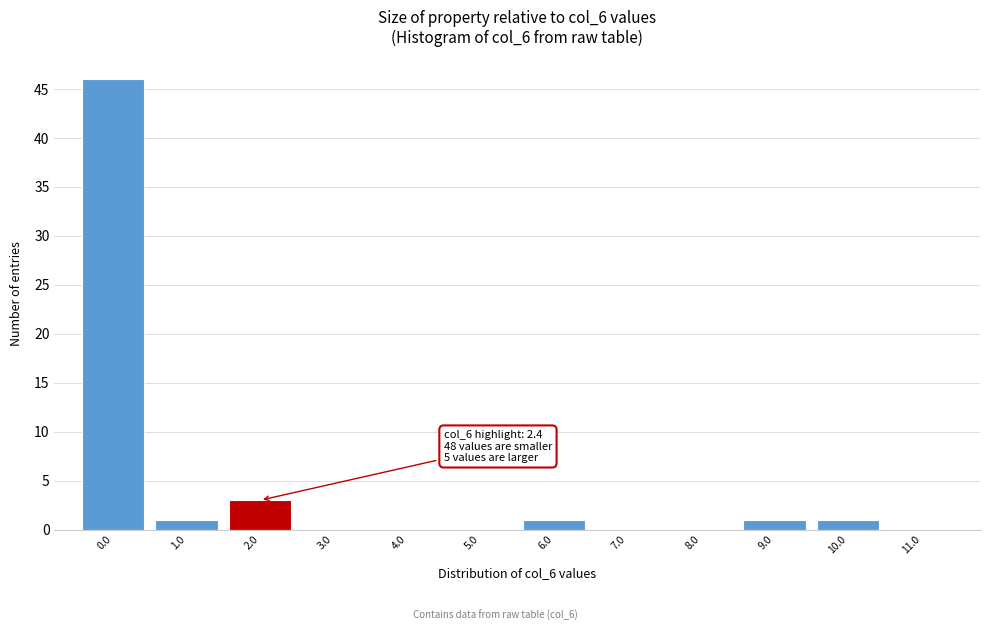

Reading left to right, extract all data points from this chart.

0.0=46	1.0=1	2.0=3	3.0=0	4.0=0	5.0=0	6.0=1	7.0=0	8.0=0	9.0=1	10.0=1	11.0=0